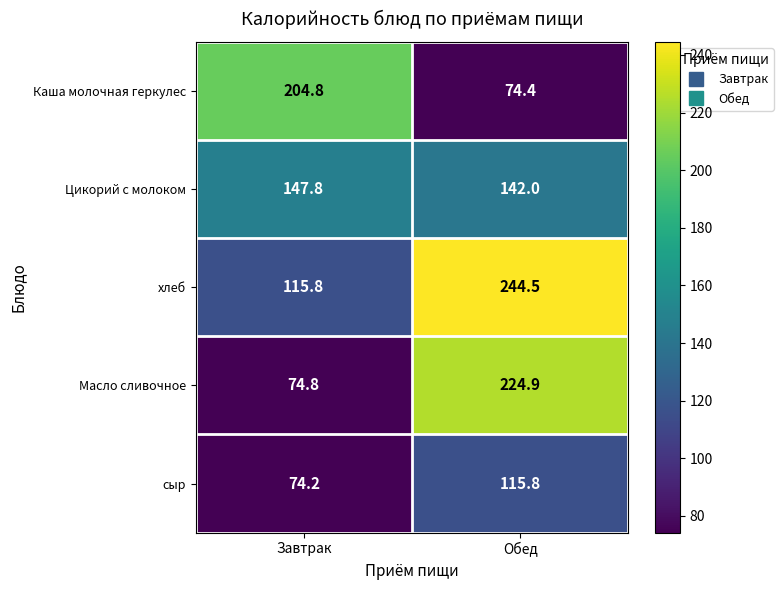

True or false: Масло сливочное has a value of 60.3 at Обед.

False